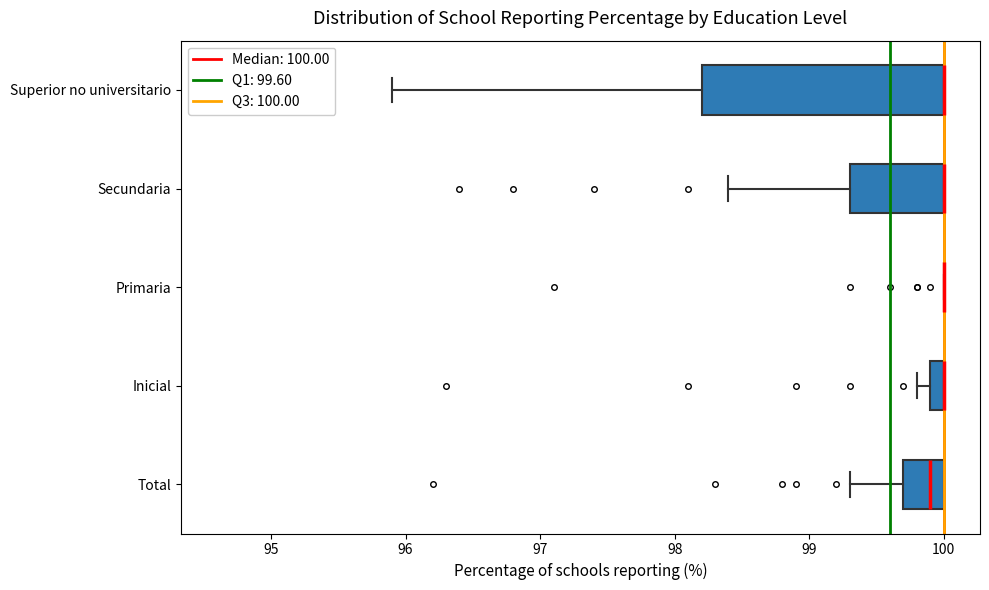

Which box is the widest, from its left edge to its right edge?

Superior no universitario